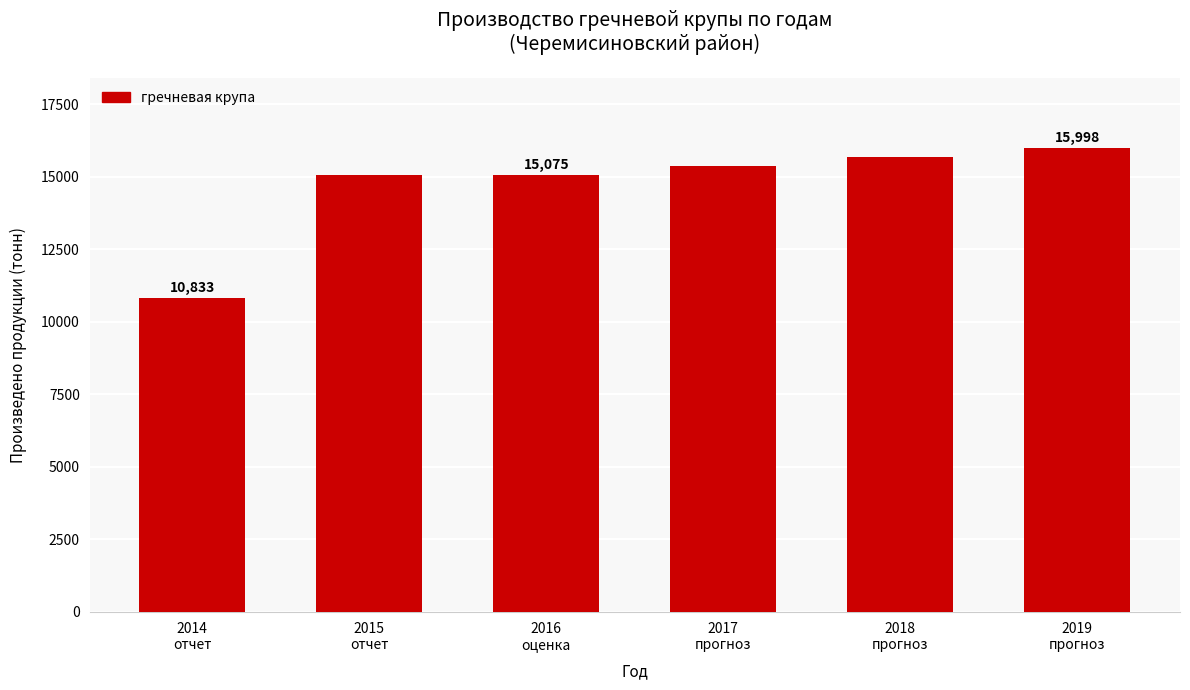

What is the maximum value shown in the chart?

15998